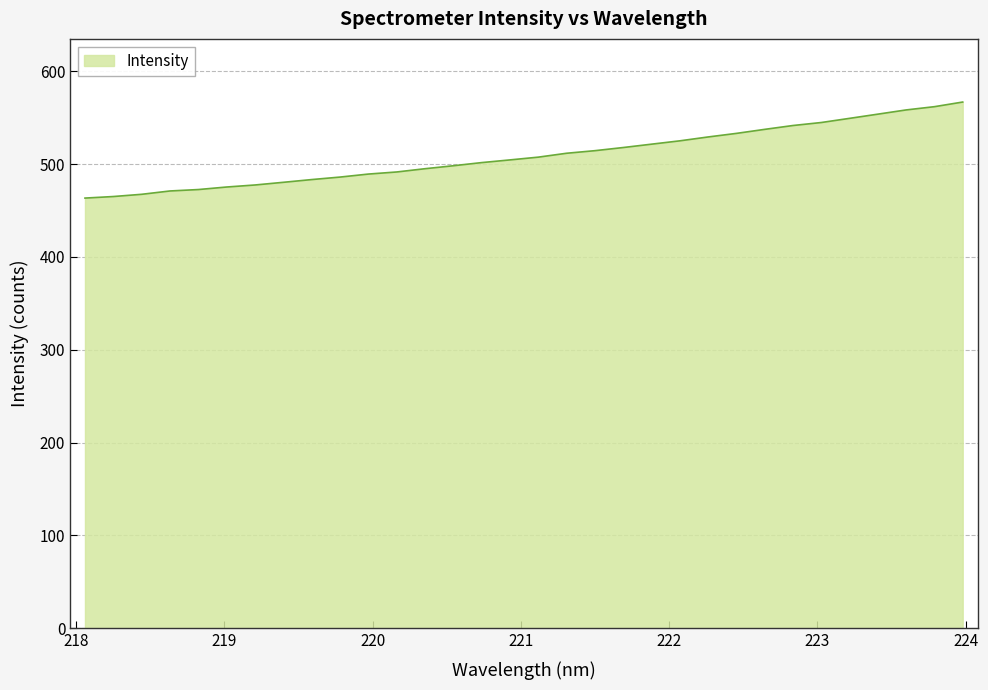

What is the smallest value displayed?

463.4